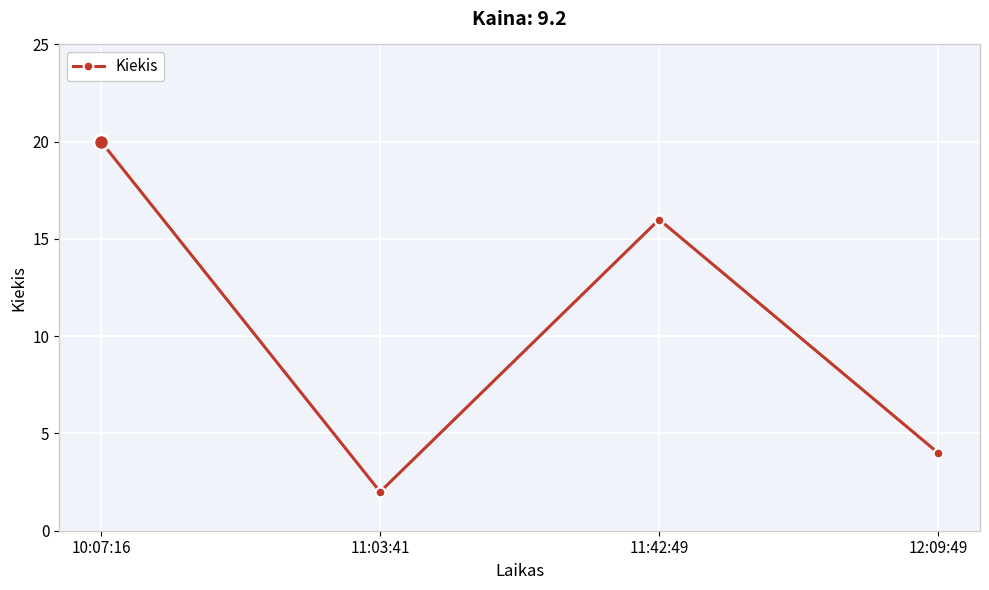

What is the maximum value shown in the chart?

20